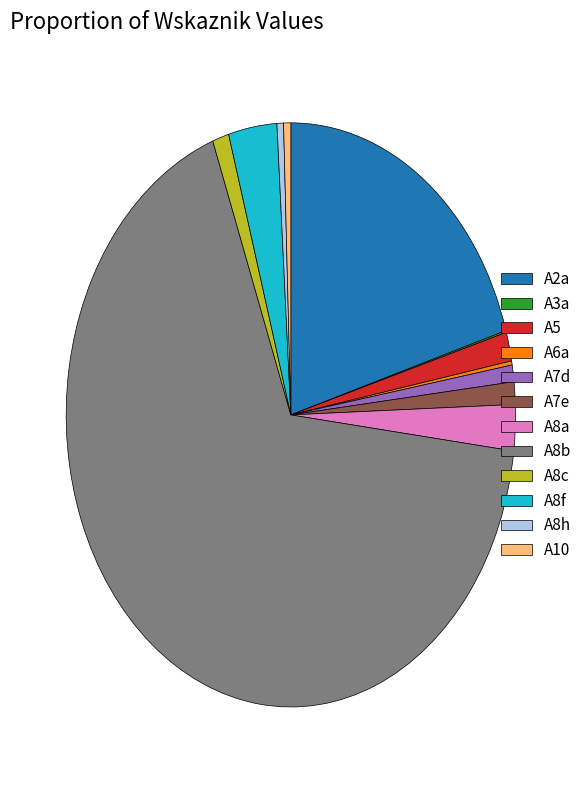

Between A7e and A8a, which is larger?

A8a